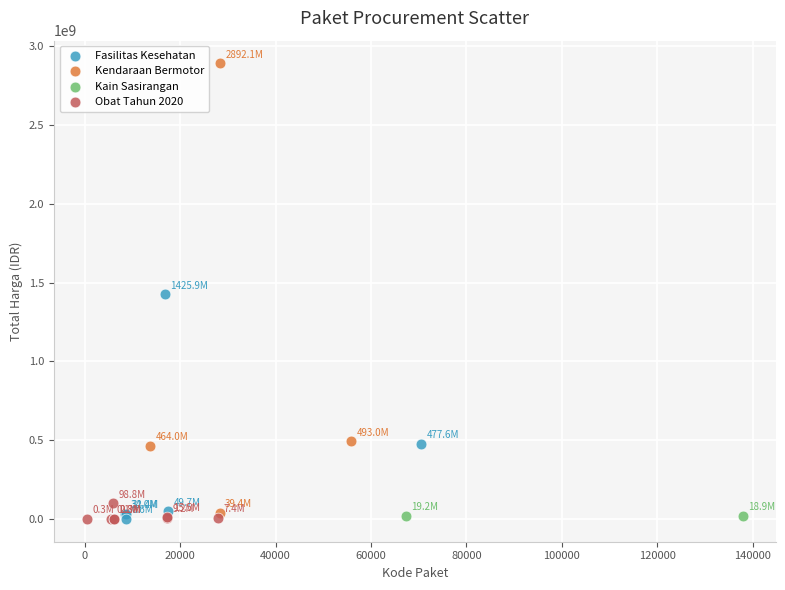

What are all the series names shown in the legend?

Fasilitas Kesehatan, Kendaraan Bermotor, Kain Sasirangan, Obat Tahun 2020